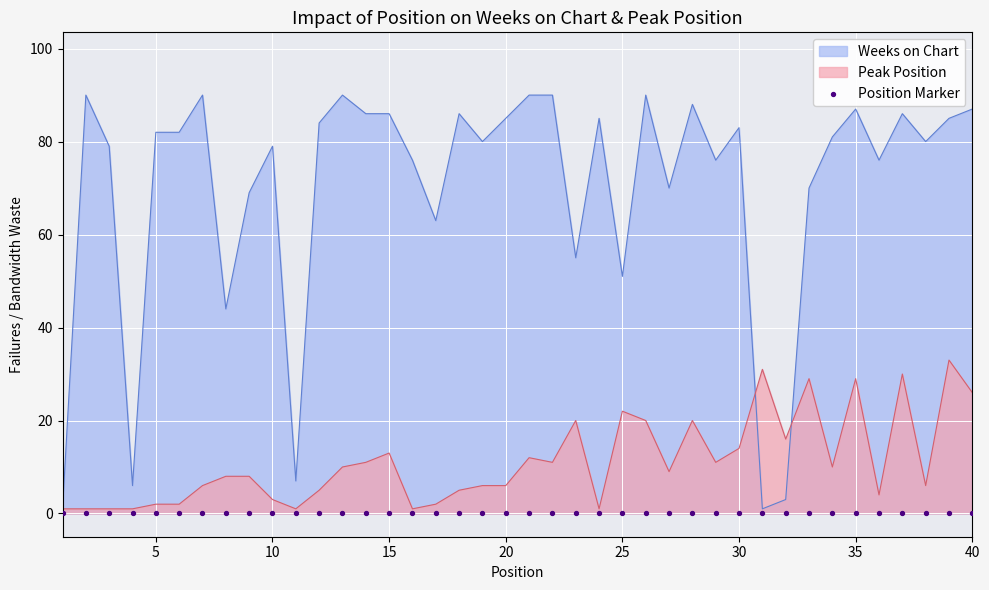

Which series has the widest spread of Y values?

Weeks on Chart